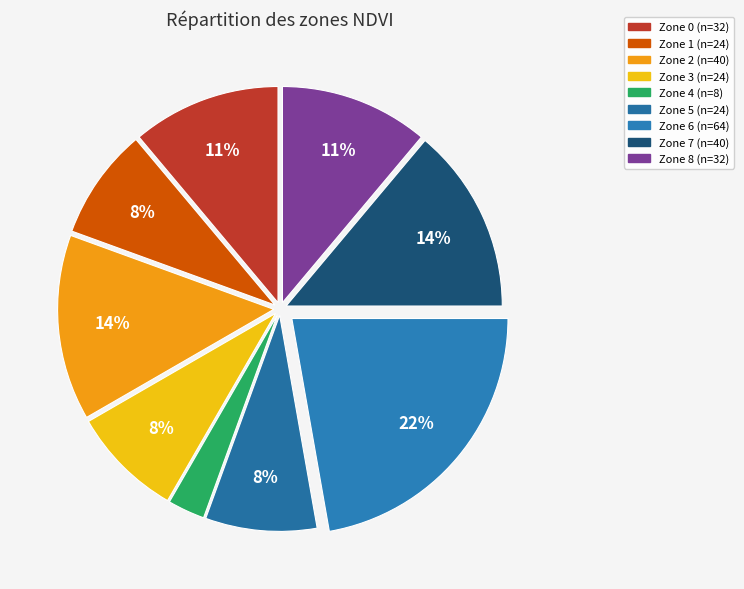

Which category has the smallest portion of the pie?

Zone 4